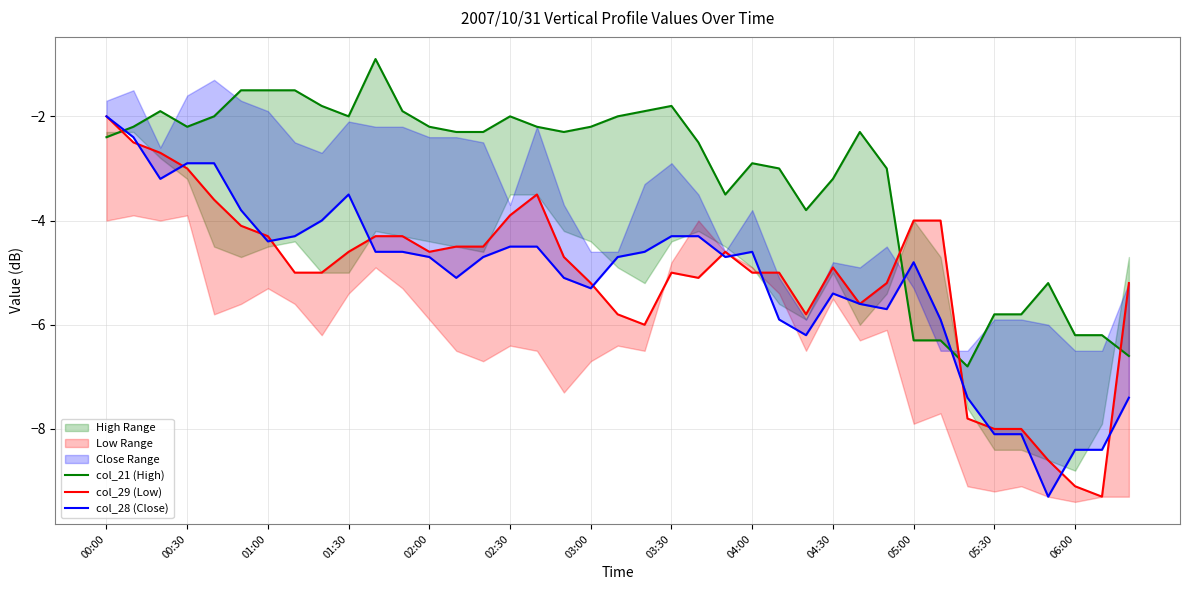

The value of col_28 (Close) at 02:30 is -4.5. True or false?

True